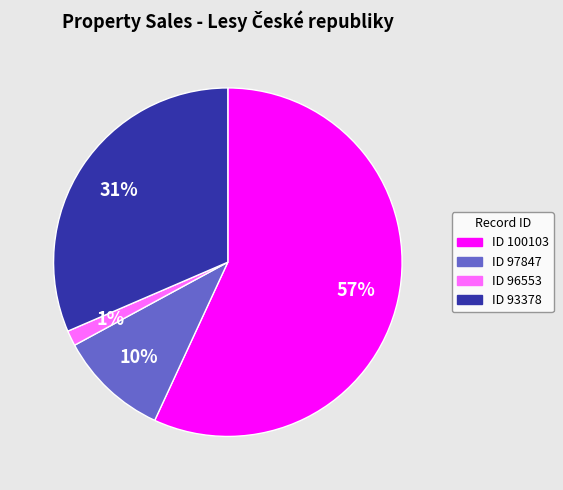

To the nearest percent, what is the average slice percentage?

25%